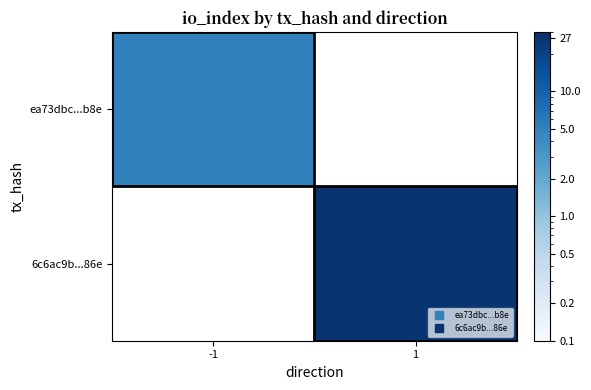

How many series are shown in this chart?

2